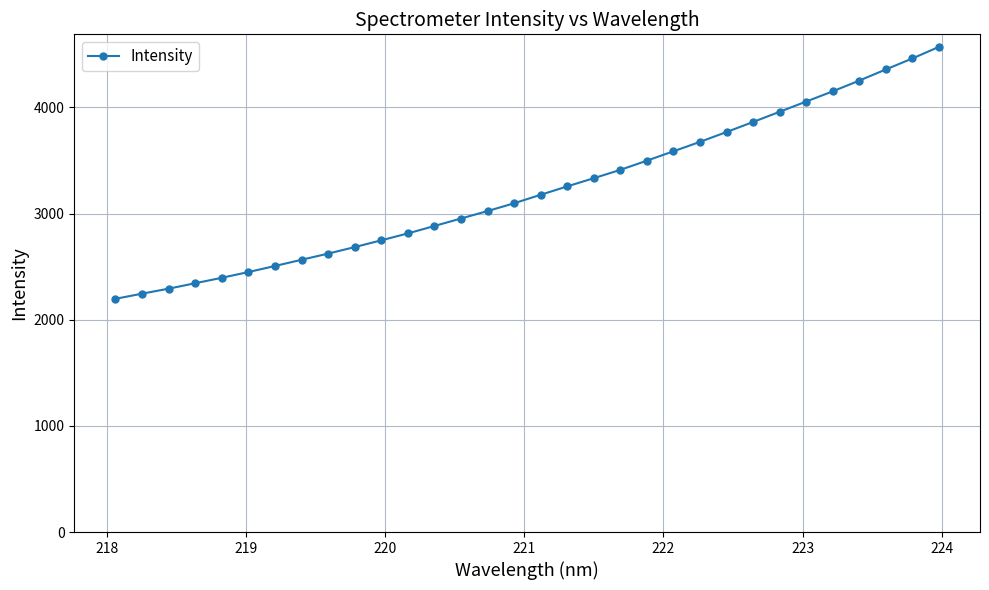

What is the smallest value displayed?

2196.6